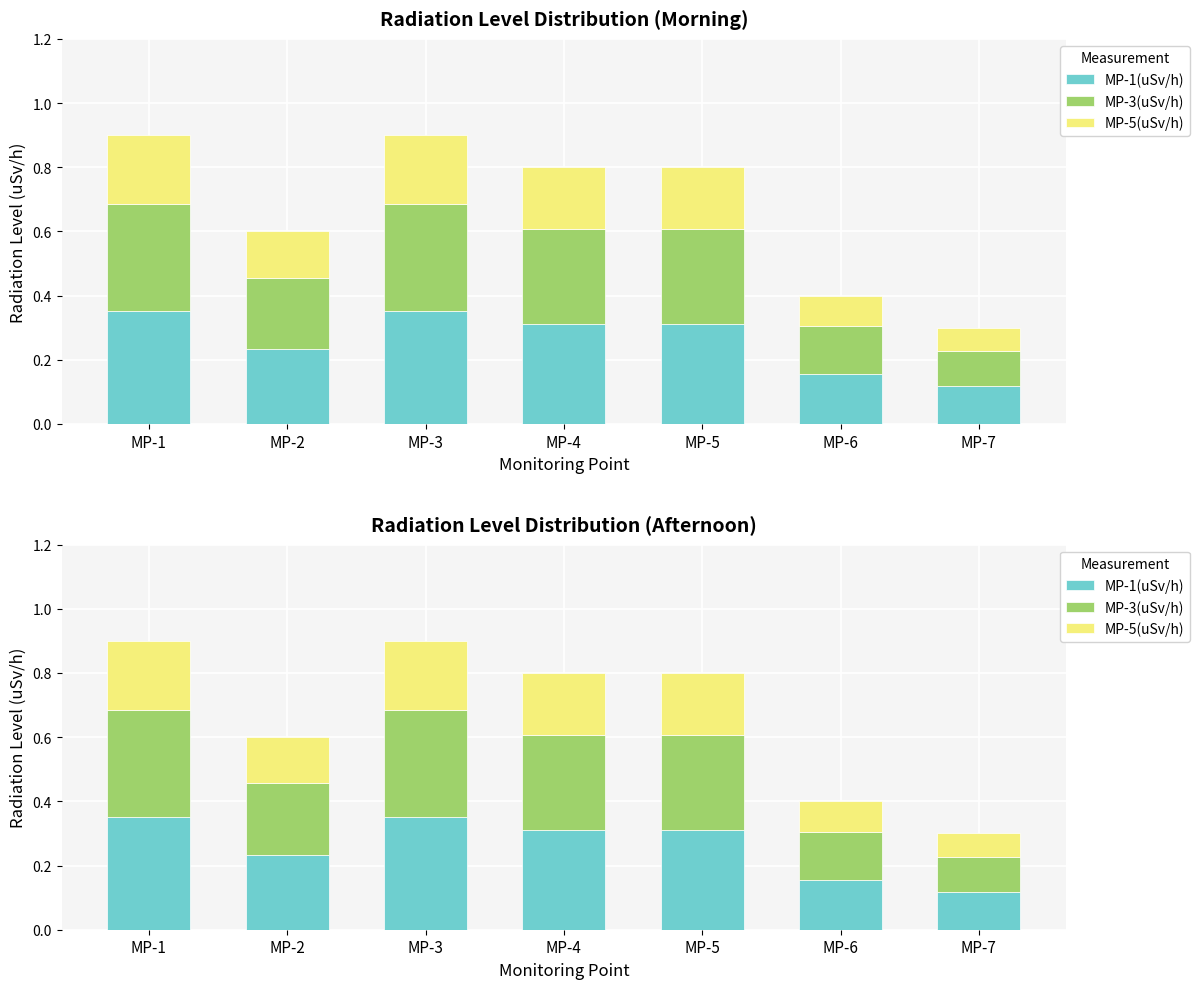

Is it true that MP-3(uSv/h) equals 0.2 at MP-6?

False